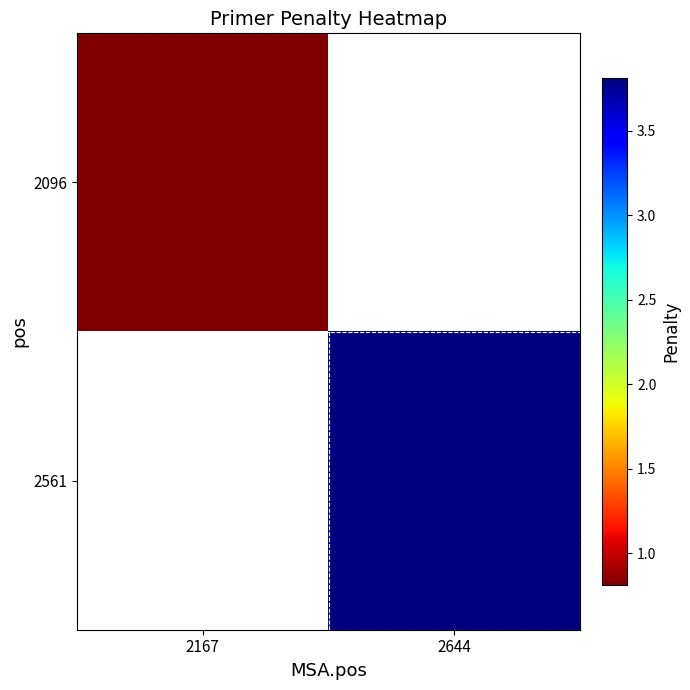

List the series in order of their overall mean, lowest first.

2096, 2561